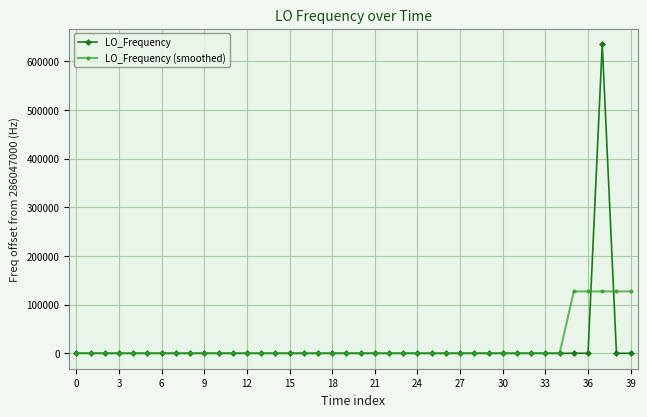

Which series has the largest range (max minus min)?

LO_Frequency